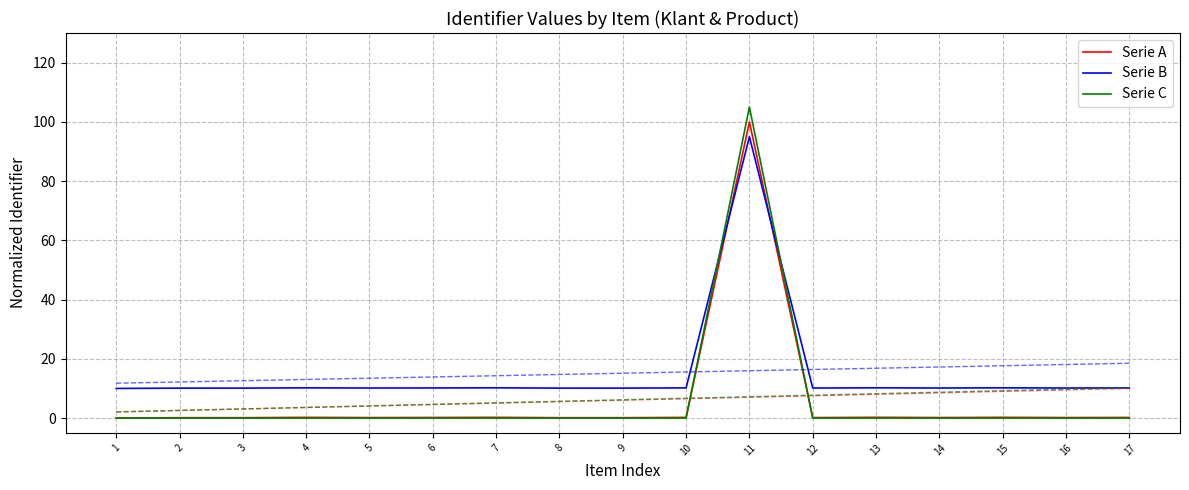

What is the value of the Serie B point at the 3rd from the left?

10.1